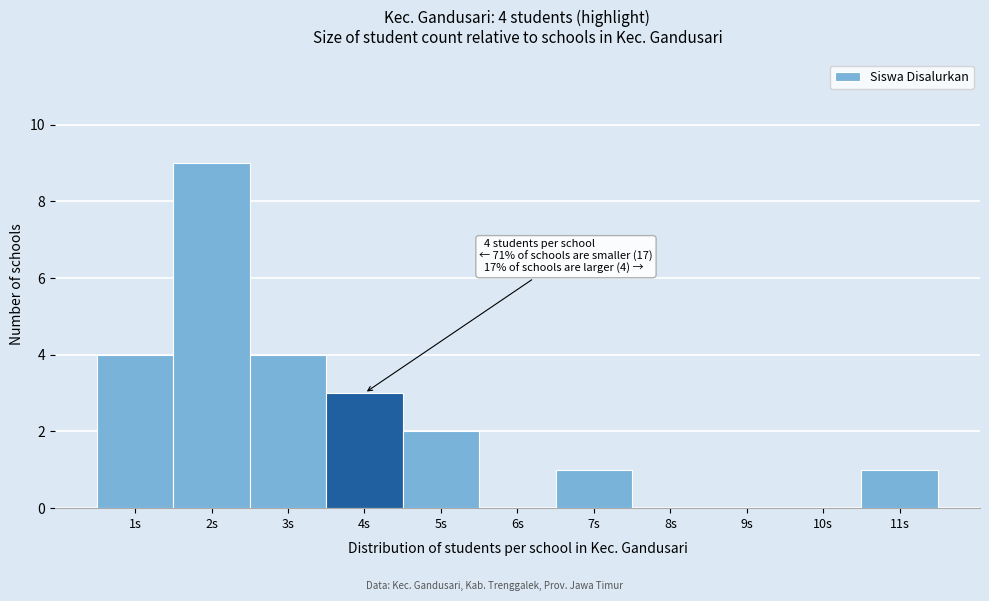

Over which range of the x-axis is the bar tallest?

1.5 to 2.5